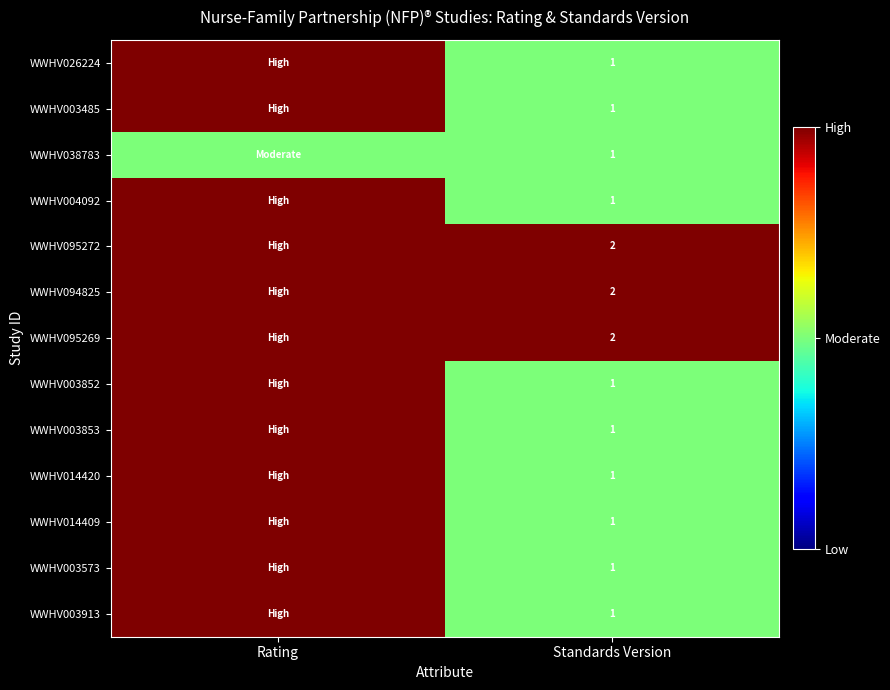

The value of WWHV003485 at Standards Version is 1. True or false?

True